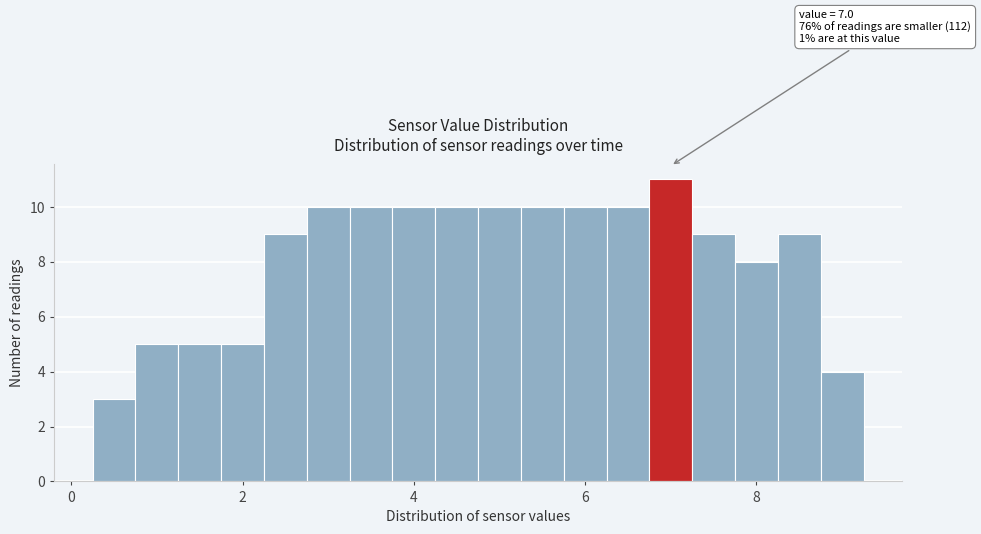

Read against the x-axis, roughly where is the centre of the tallest bar?

7.0